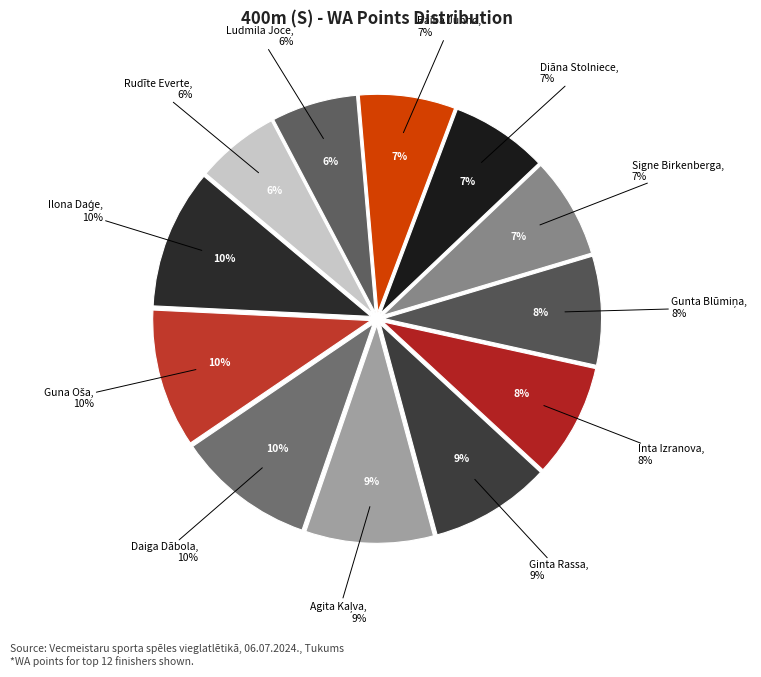

How many segments does this pie chart have?

12